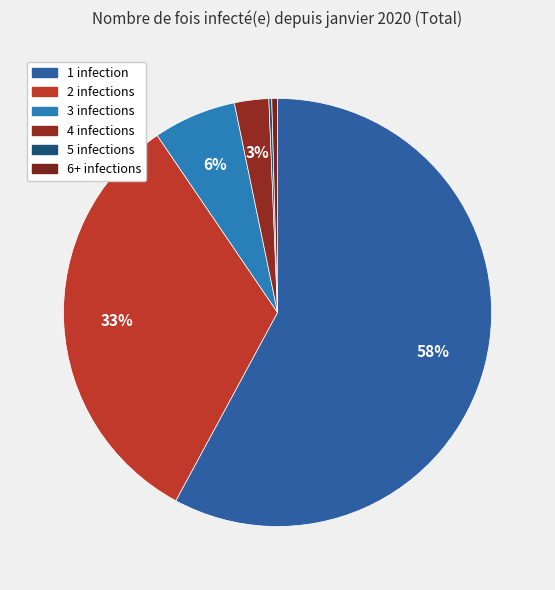

Does any single category account for the majority?

Yes